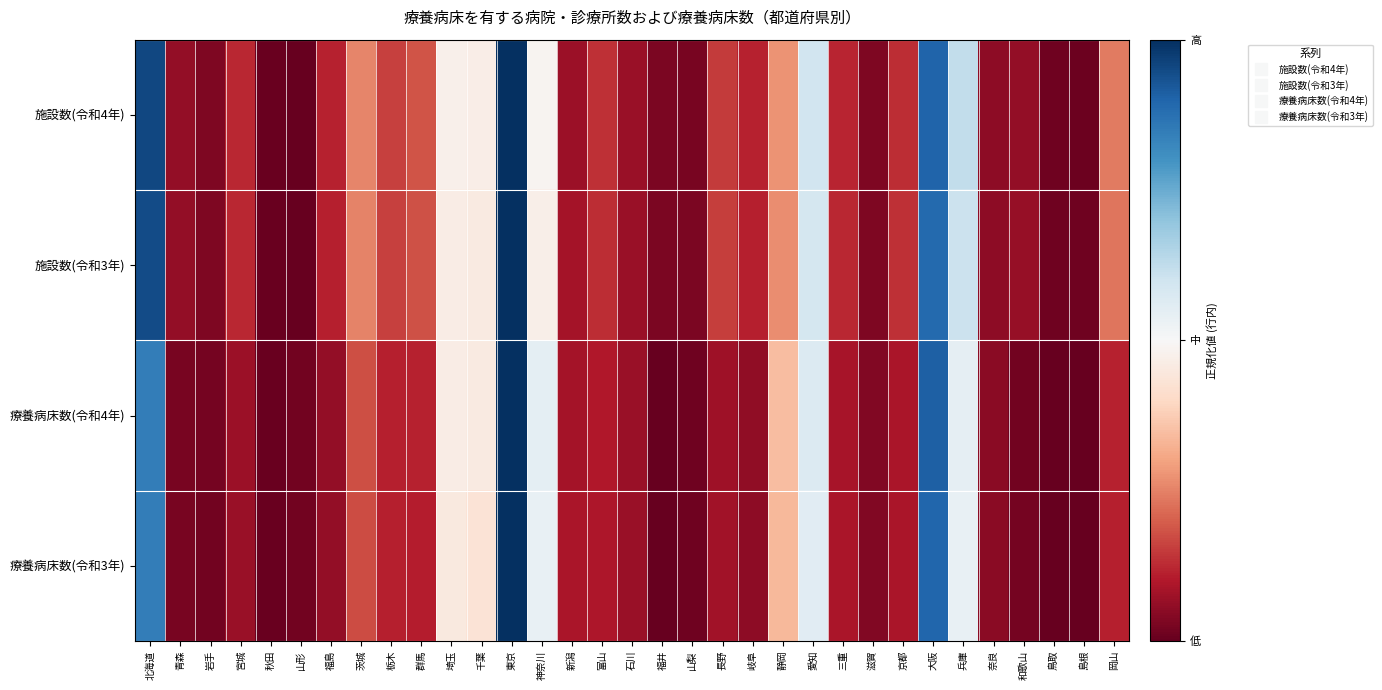

Reading left to right, list all the values displayed in this chart.

施設数(令和4年): 北海道=1.0	青森=0.1	岩手=0.0	宮城=0.1	秋田=0.0	山形=0.0	福島=0.1	茨城=0.3	栃木=0.2	群馬=0.2	埼玉=0.5	千葉=0.5	東京=1.0	神奈川=0.5	新潟=0.1	富山=0.1	石川=0.1	福井=0.0	山梨=0.0	長野=0.1	岐阜=0.1	静岡=0.3	愛知=0.6	三重=0.1	滋賀=0.0	京都=0.1	大阪=0.9	兵庫=0.6	奈良=0.1	和歌山=0.1	鳥取=0.0	島根=0.0	岡山=0.2
施設数(令和3年): 北海道=0.9	青森=0.1	岩手=0.0	宮城=0.1	秋田=0.0	山形=0.0	福島=0.1	茨城=0.3	栃木=0.2	群馬=0.2	埼玉=0.5	千葉=0.5	東京=1.0	神奈川=0.5	新潟=0.1	富山=0.1	石川=0.1	福井=0.0	山梨=0.0	長野=0.2	岐阜=0.1	静岡=0.3	愛知=0.6	三重=0.1	滋賀=0.0	京都=0.1	大阪=0.9	兵庫=0.6	奈良=0.1	和歌山=0.1	鳥取=0.0	島根=0.0	岡山=0.2
療養病床数(令和4年): 北海道=0.8	青森=0.0	岩手=0.0	宮城=0.1	秋田=0.0	山形=0.0	福島=0.1	茨城=0.2	栃木=0.1	群馬=0.1	埼玉=0.5	千葉=0.5	東京=1.0	神奈川=0.5	新潟=0.1	富山=0.1	石川=0.1	福井=0.0	山梨=0.0	長野=0.1	岐阜=0.1	静岡=0.3	愛知=0.6	三重=0.1	滋賀=0.0	京都=0.1	大阪=0.9	兵庫=0.5	奈良=0.1	和歌山=0.0	鳥取=0.0	島根=0.0	岡山=0.1
療養病床数(令和3年): 北海道=0.8	青森=0.0	岩手=0.0	宮城=0.1	秋田=0.0	山形=0.0	福島=0.1	茨城=0.2	栃木=0.1	群馬=0.1	埼玉=0.4	千葉=0.4	東京=1.0	神奈川=0.5	新潟=0.1	富山=0.1	石川=0.1	福井=0.0	山梨=0.0	長野=0.1	岐阜=0.1	静岡=0.3	愛知=0.6	三重=0.1	滋賀=0.0	京都=0.1	大阪=0.9	兵庫=0.5	奈良=0.0	和歌山=0.0	鳥取=0.0	島根=0.0	岡山=0.1